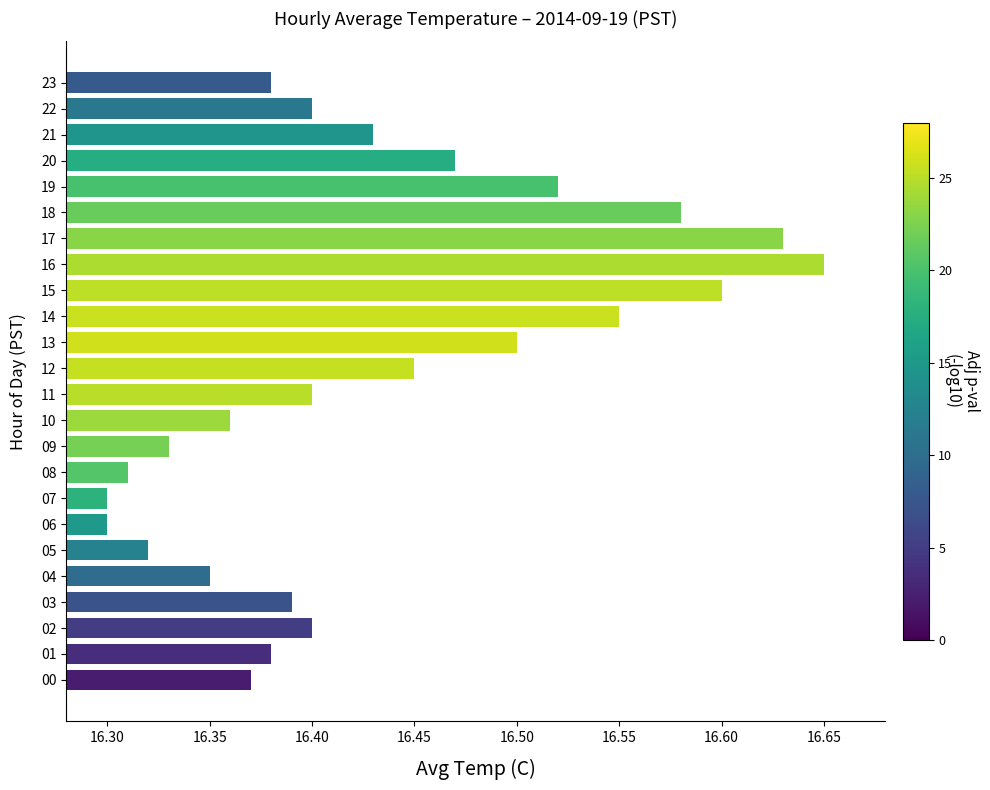

How many data points does each series have?

24